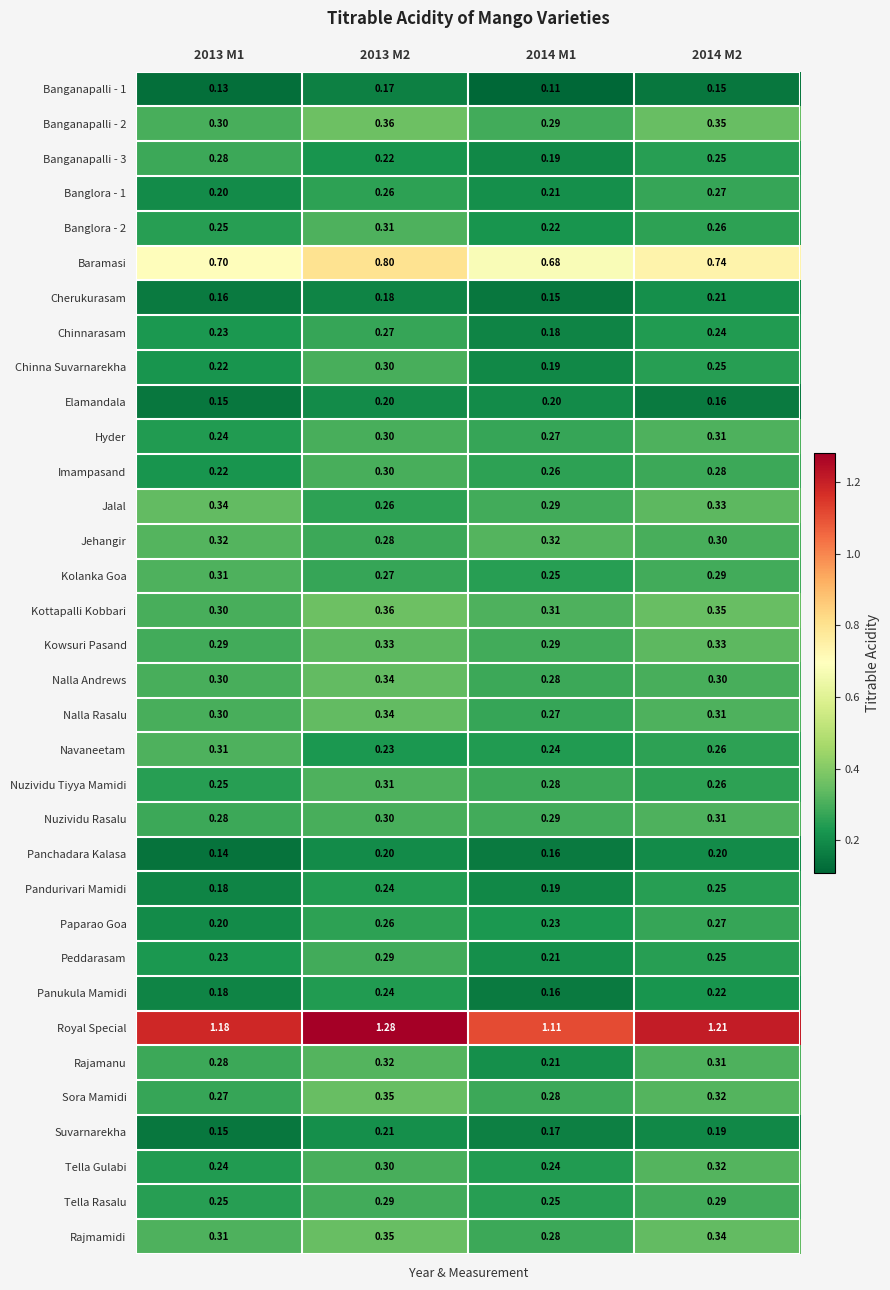

Is the value of Banganapalli - 3 at 2014 M1 greater than the value of Paparao Goa at 2014 M1?

No